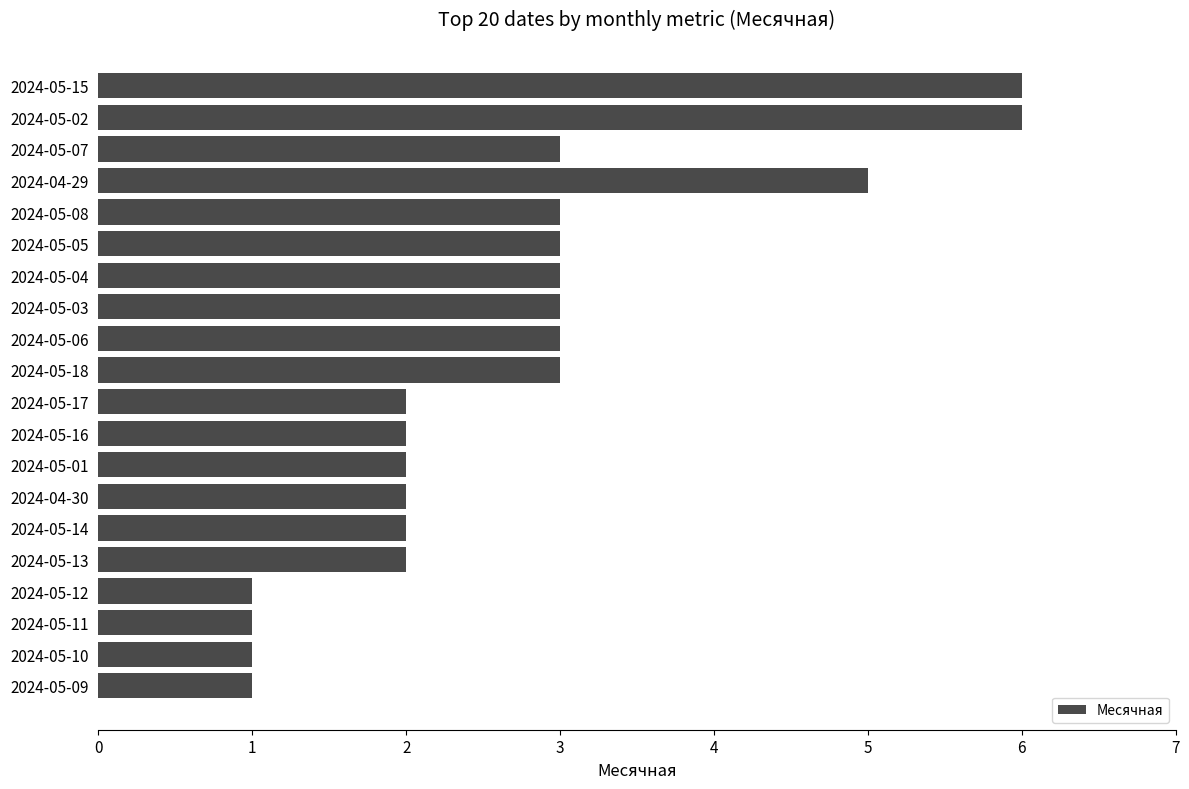

What is the smallest value displayed?

1